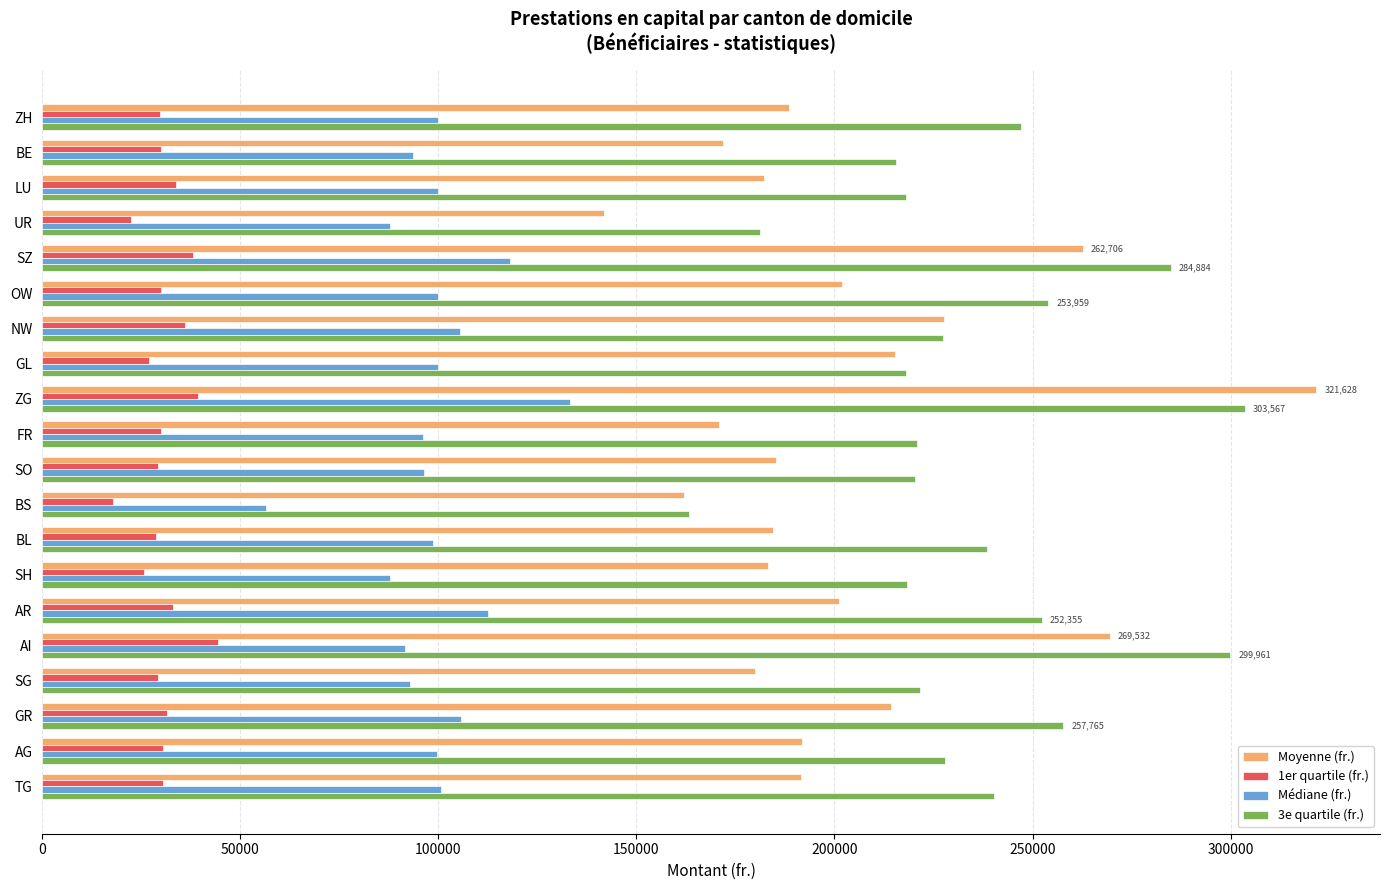

What is the approximate value of Médiane (fr.) at AI?

91611.0